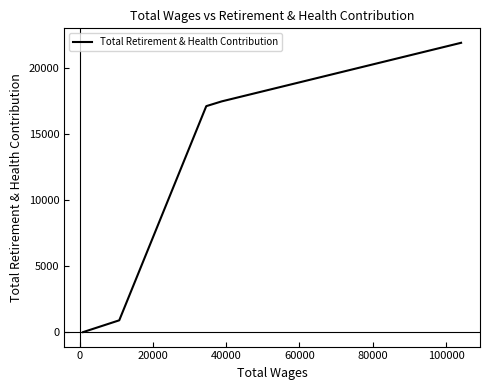

The chart shows a value of 550 at 40000. True or false?

False